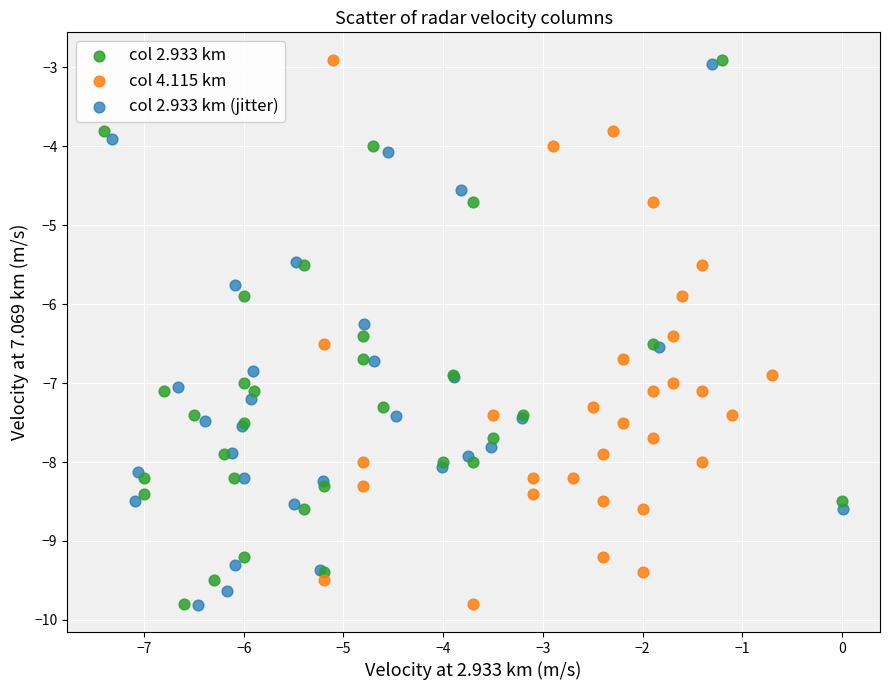

What are all the series names shown in the legend?

col 2.933 km, col 4.115 km, col 2.933 km (jitter)